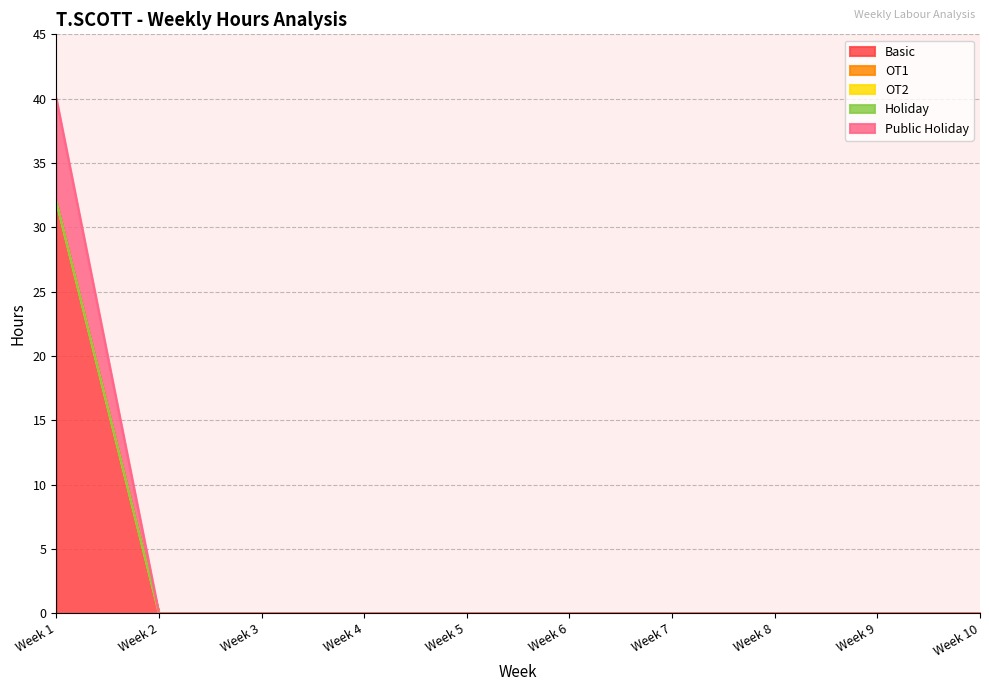

True or false: OT1 and Holiday intersect in this chart.

False